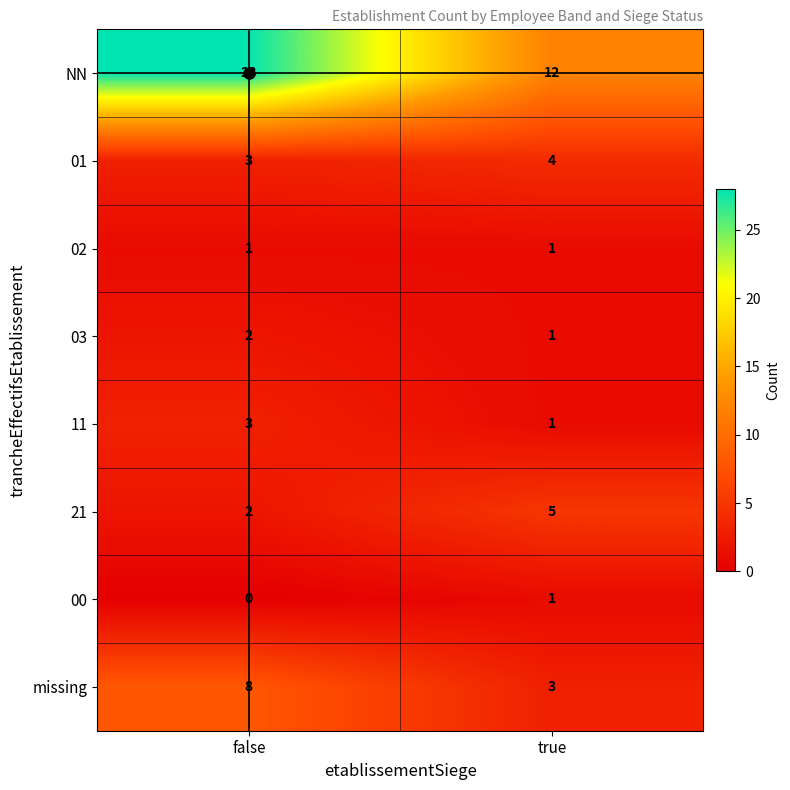

Which label corresponds to the smallest value in the chart?

false